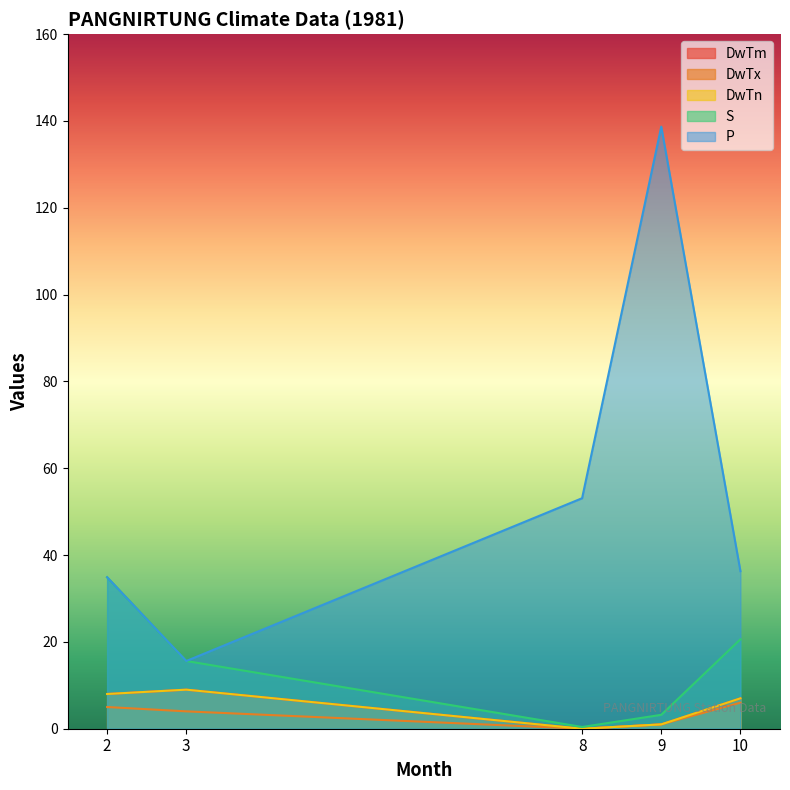

Which series has the widest spread of values?

P